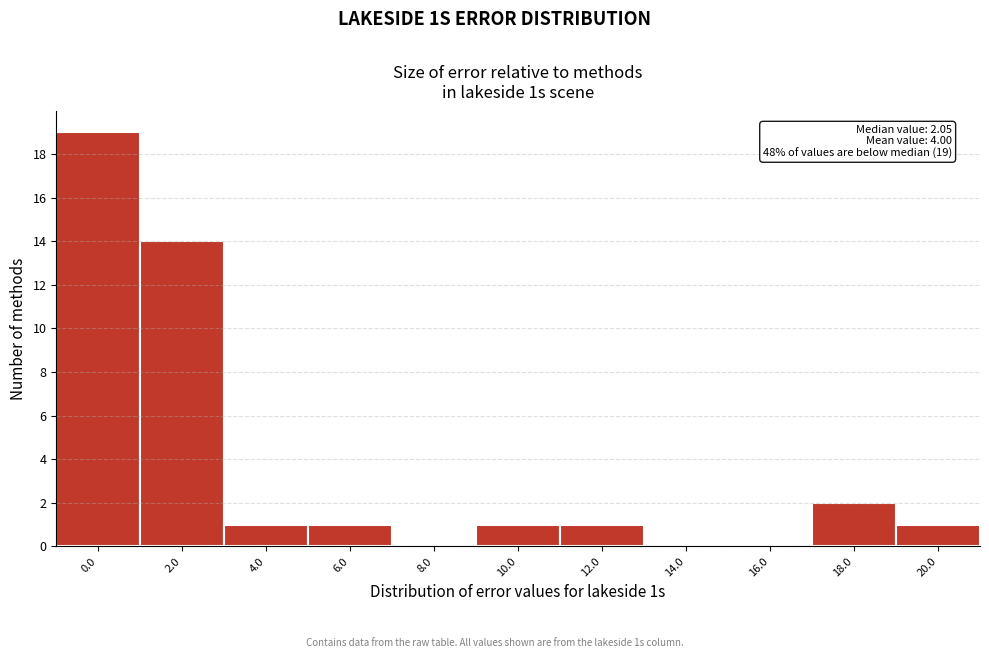

Reading right to left, extract all data points from this chart.

20.0=1	18.0=2	16.0=0	14.0=0	12.0=1	10.0=1	8.0=0	6.0=1	4.0=1	2.0=14	0.0=19